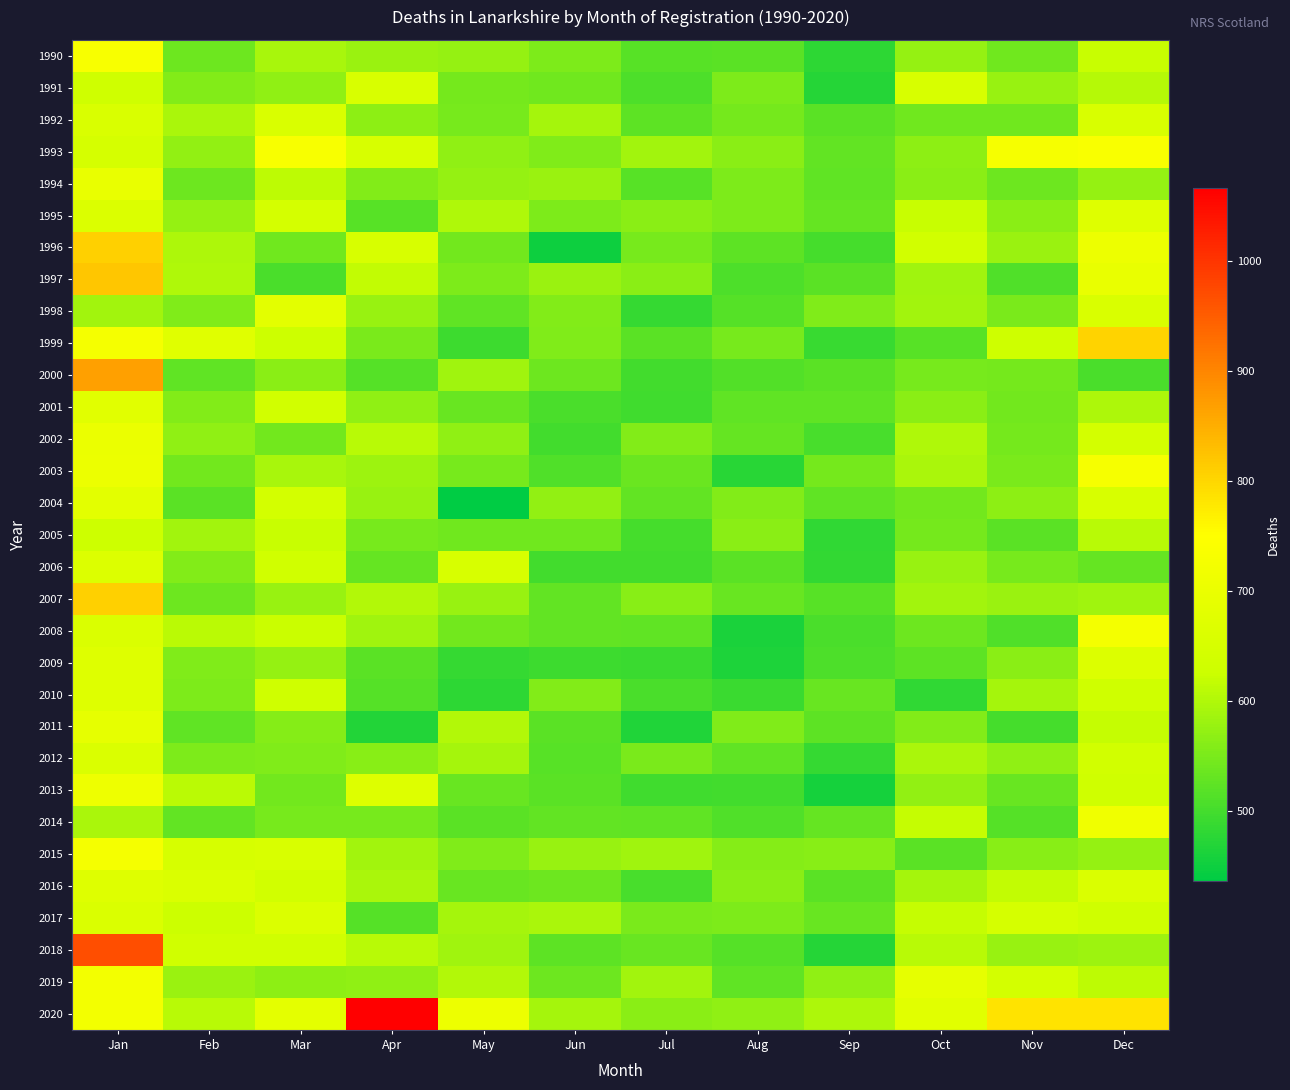

Which series has the largest range (max minus min)?

2020